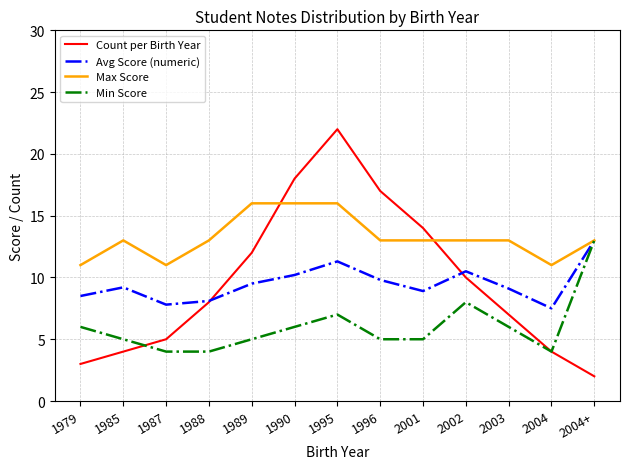

What is the total value across all series at 2001?

40.9